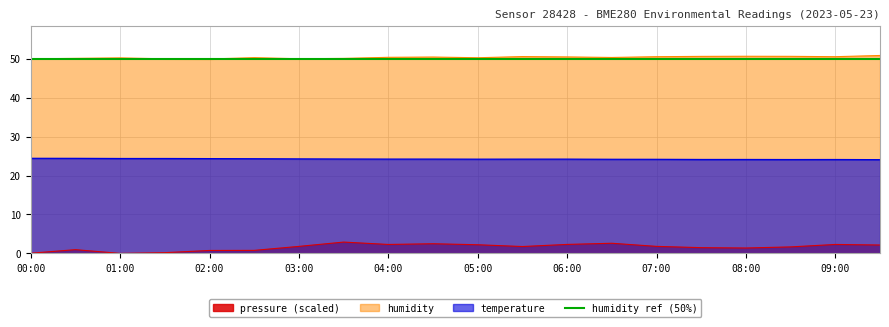

How many values in pressure are above zero?

19